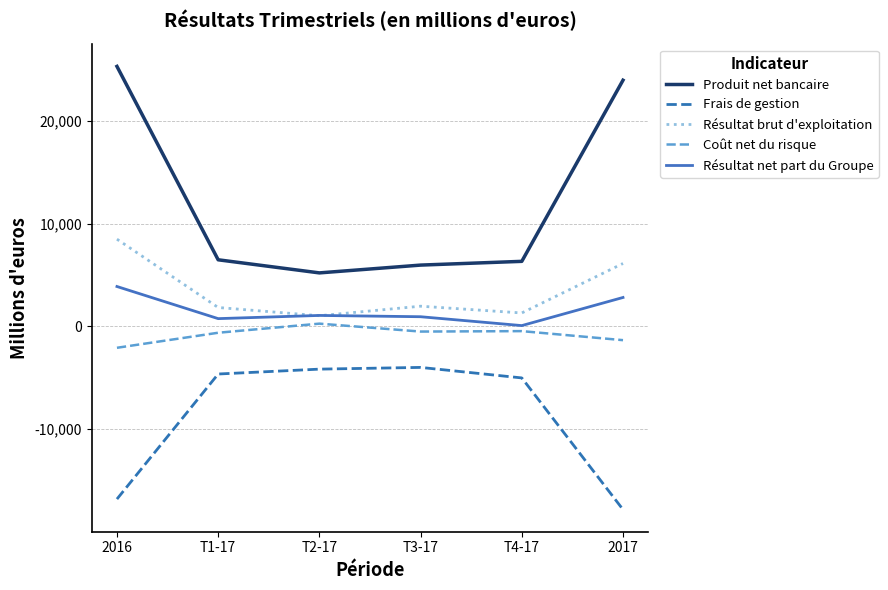

Which series changed the most between T3-17 and 2017?

Produit net bancaire